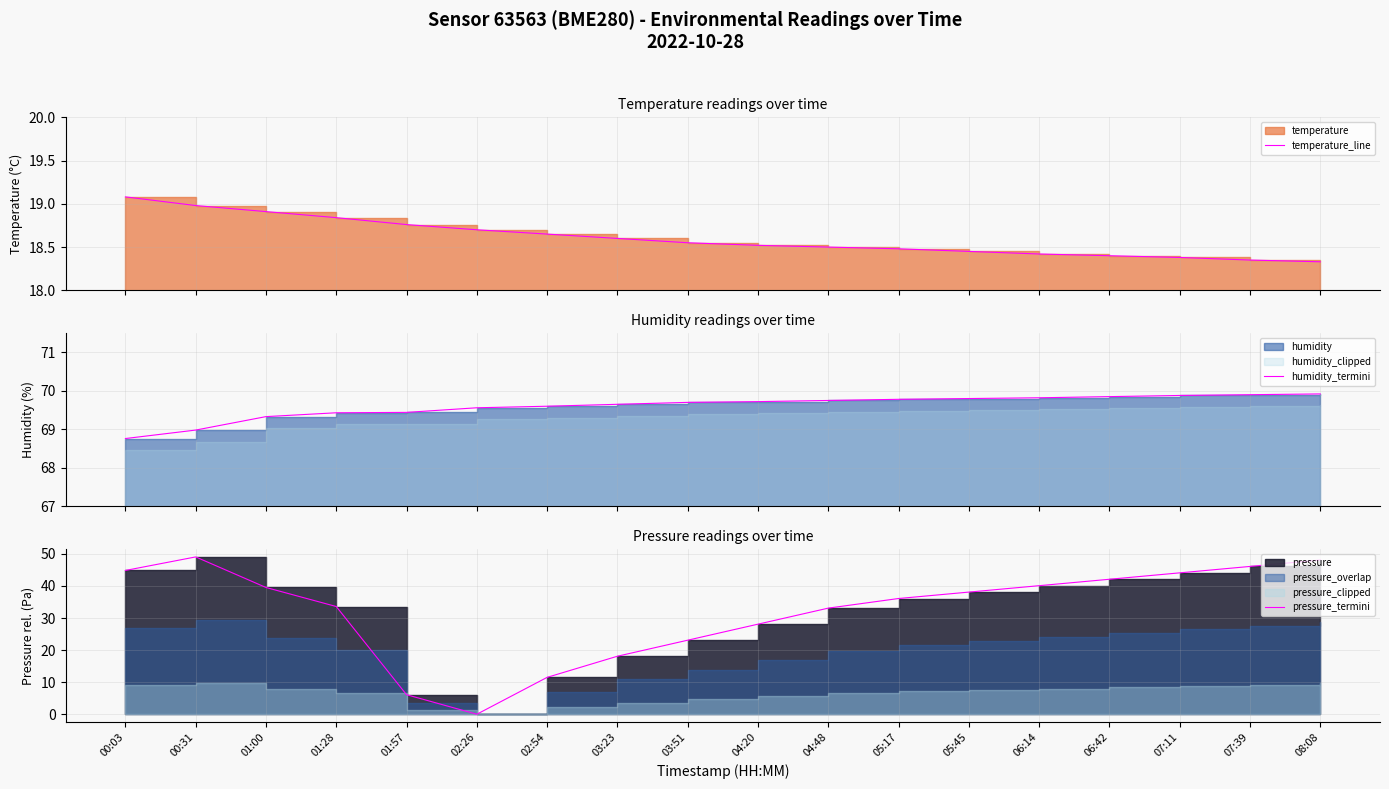

Does the chart have visible grid lines?

Yes